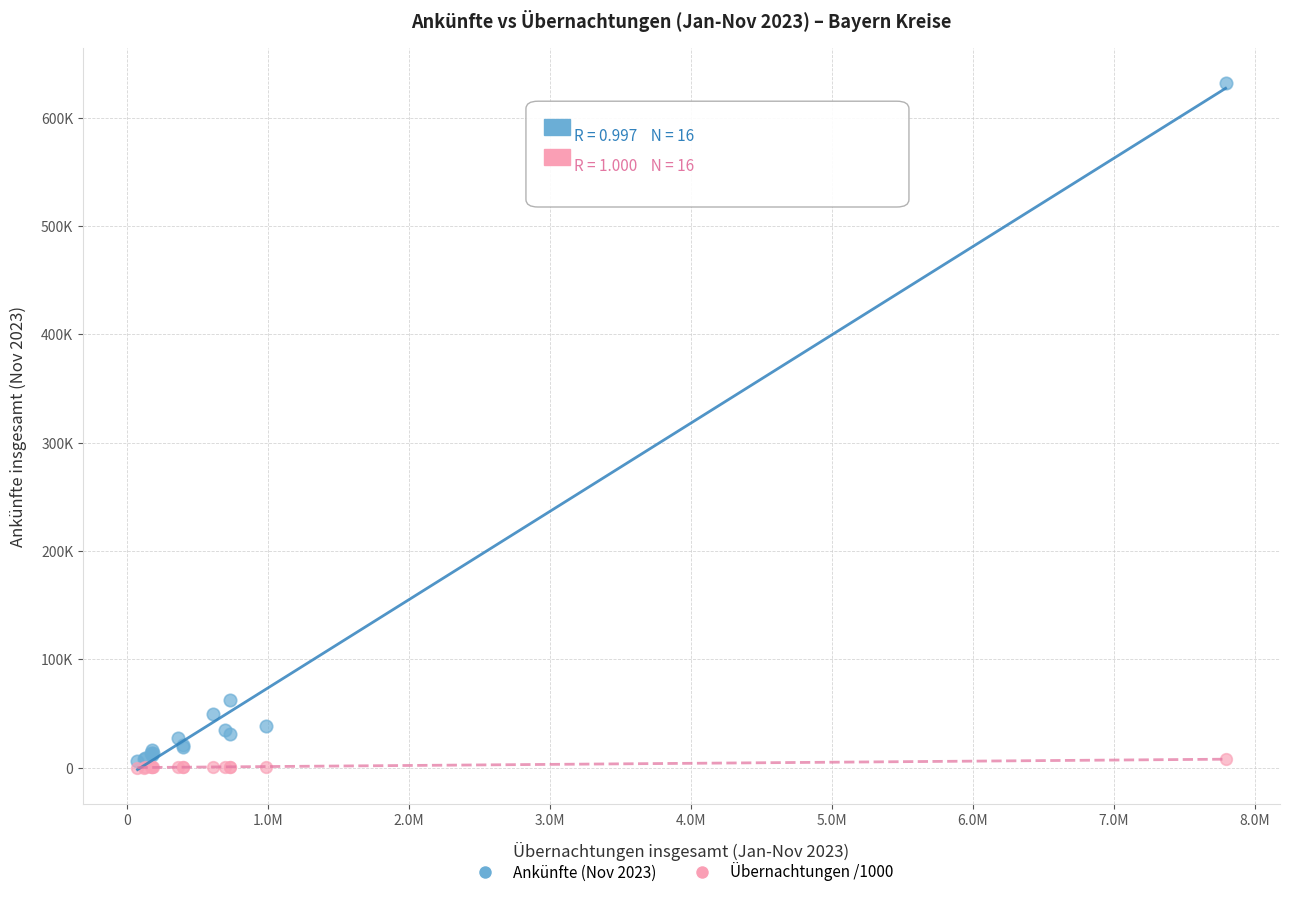

Which series has the widest spread of Y values?

Ankünfte (Nov 2023)